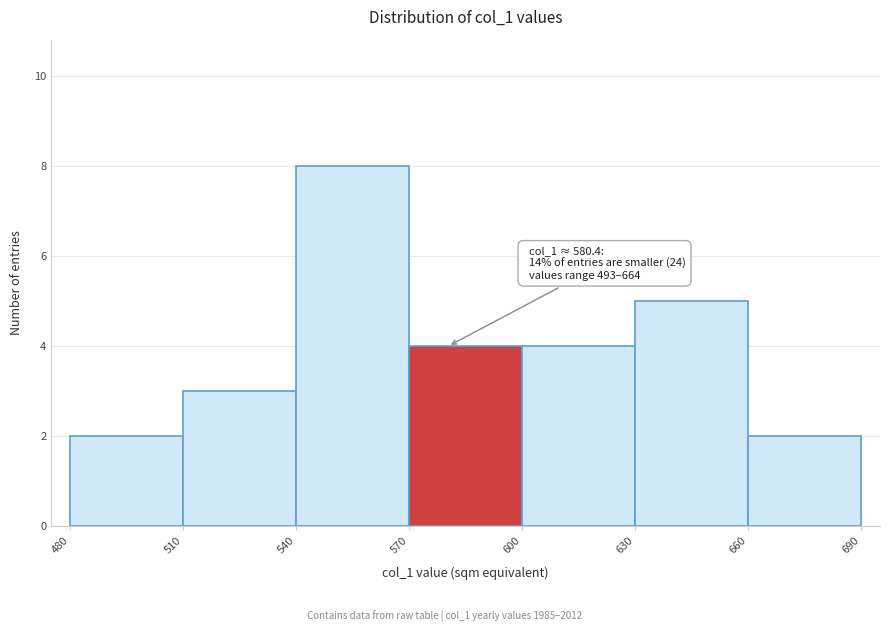

Over which range of the x-axis is the bar tallest?

540 to 570